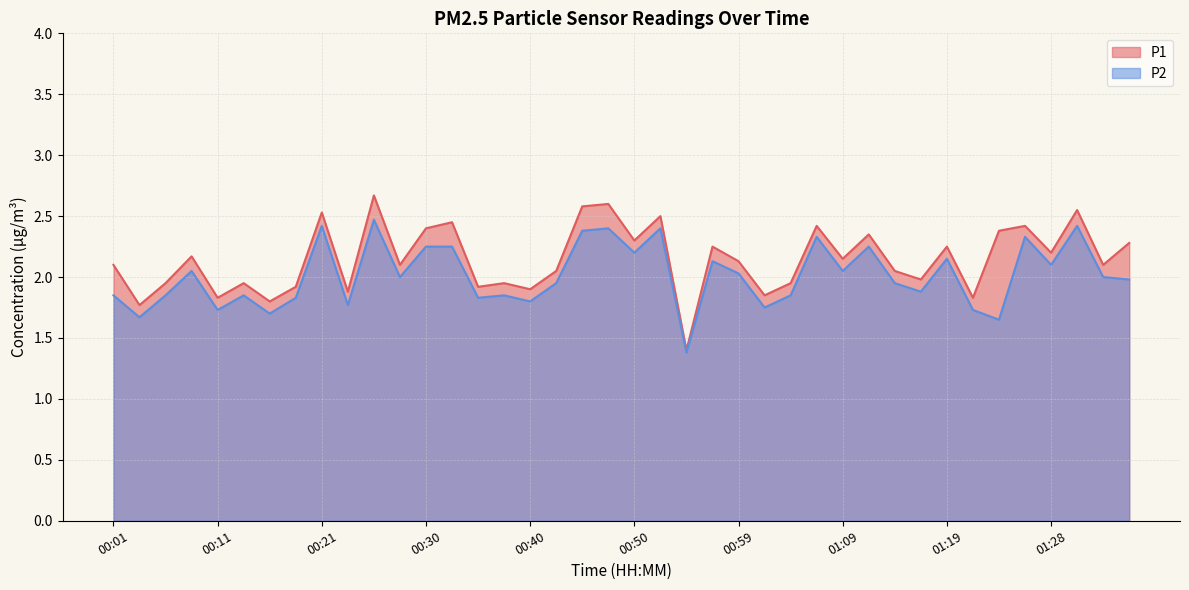

True or false: P2 and P1 cross at least once.

False